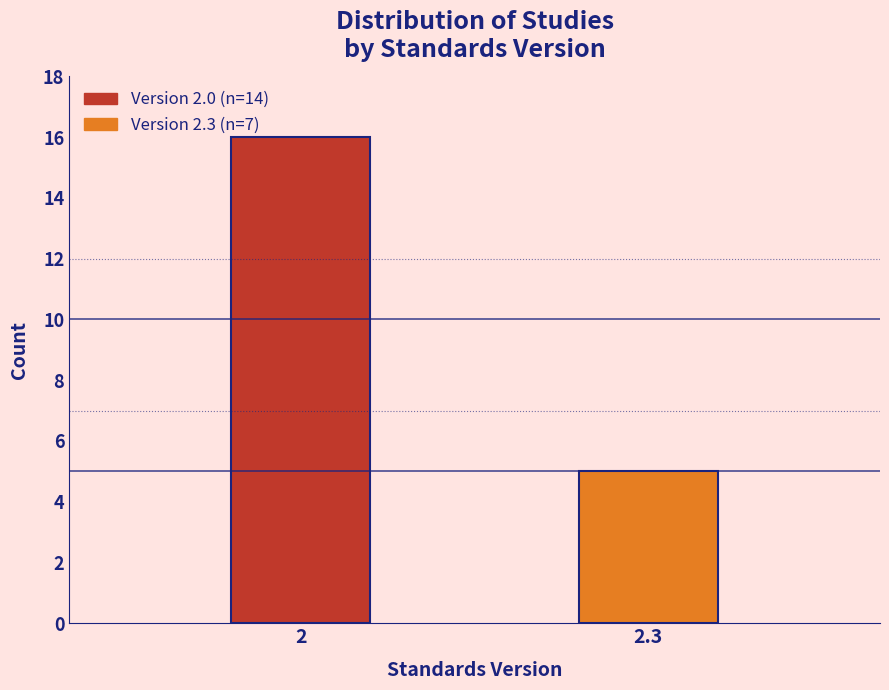

Reading left to right, extract all data points from this chart.

16	5